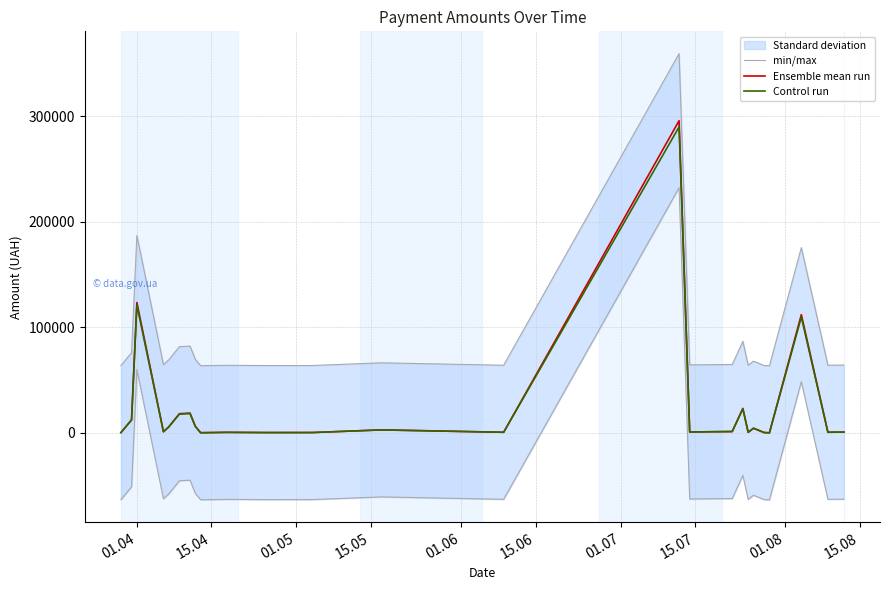

What is the maximum value for Ensemble mean run?

295638.6